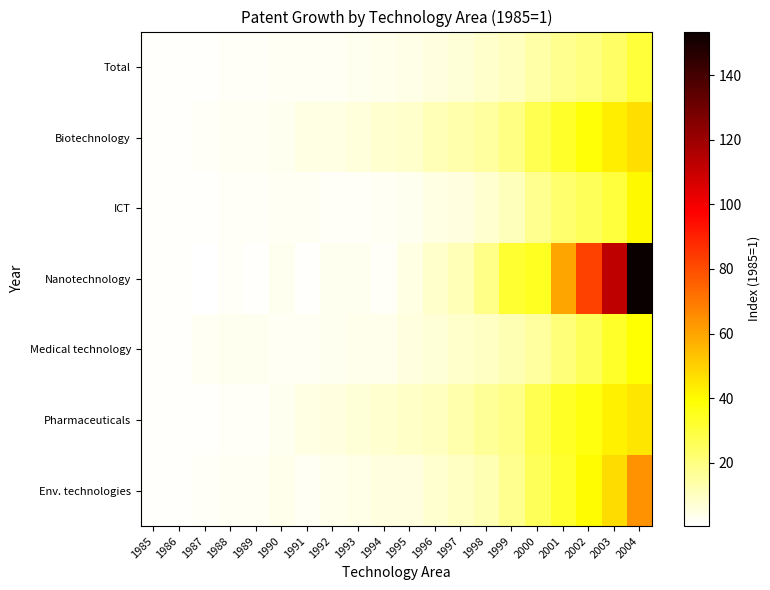

Count the number of data series in this chart.

7